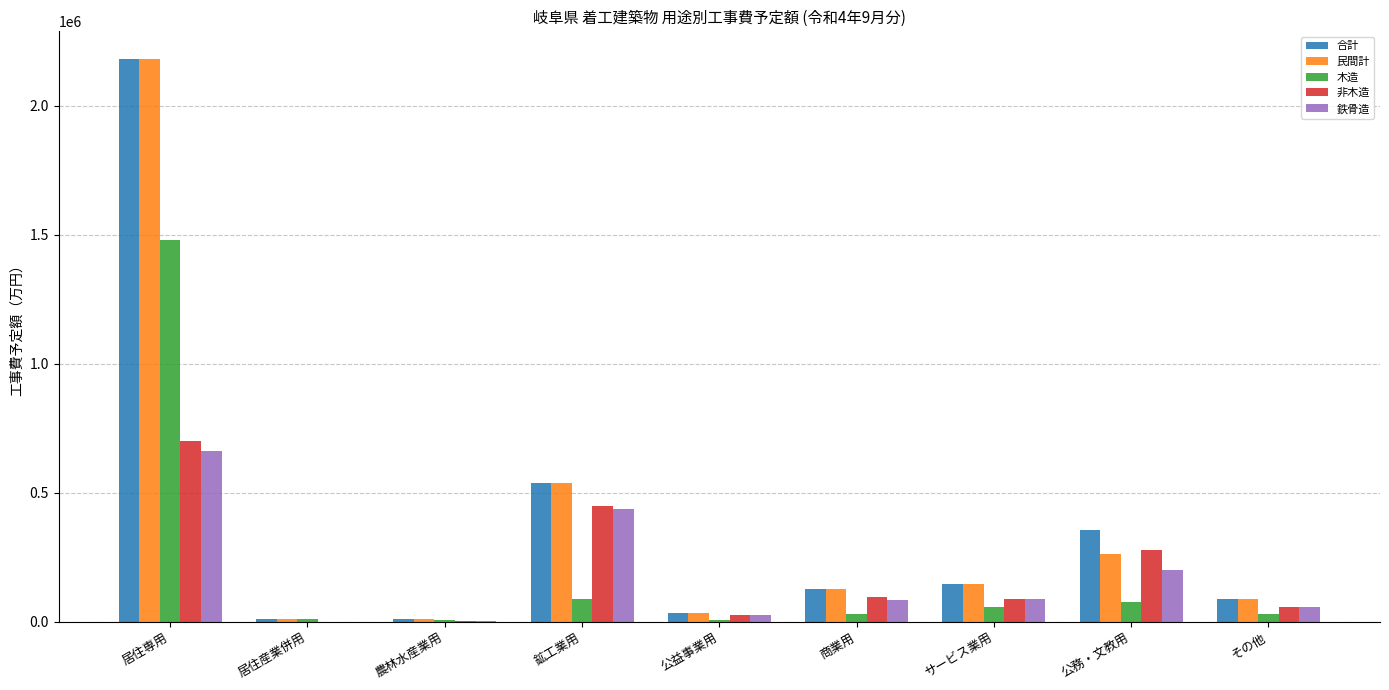

What is the difference between the 合計 values at 居住産業併用 and 公益事業用?

22189